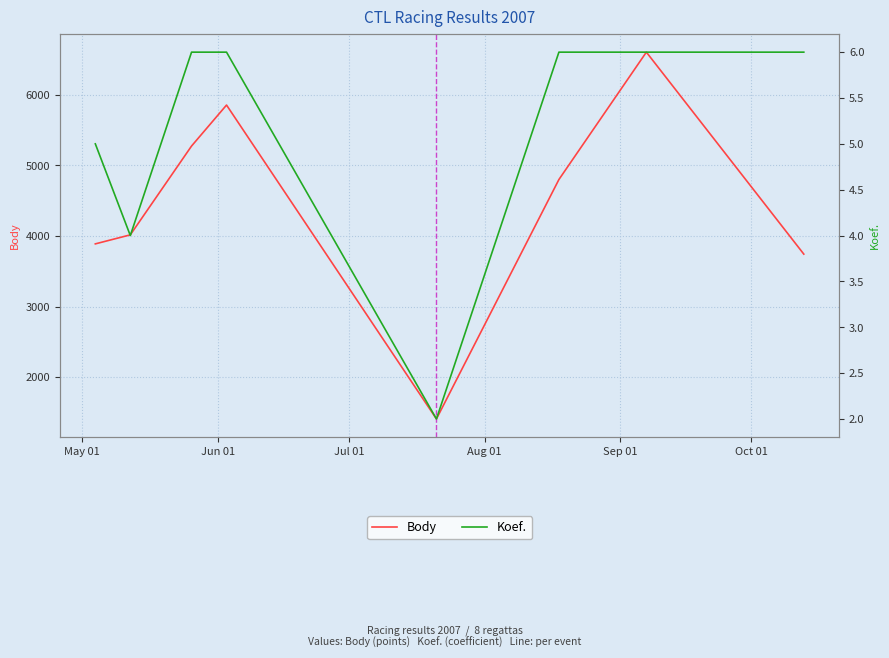

Count the number of categories in the chart.

8